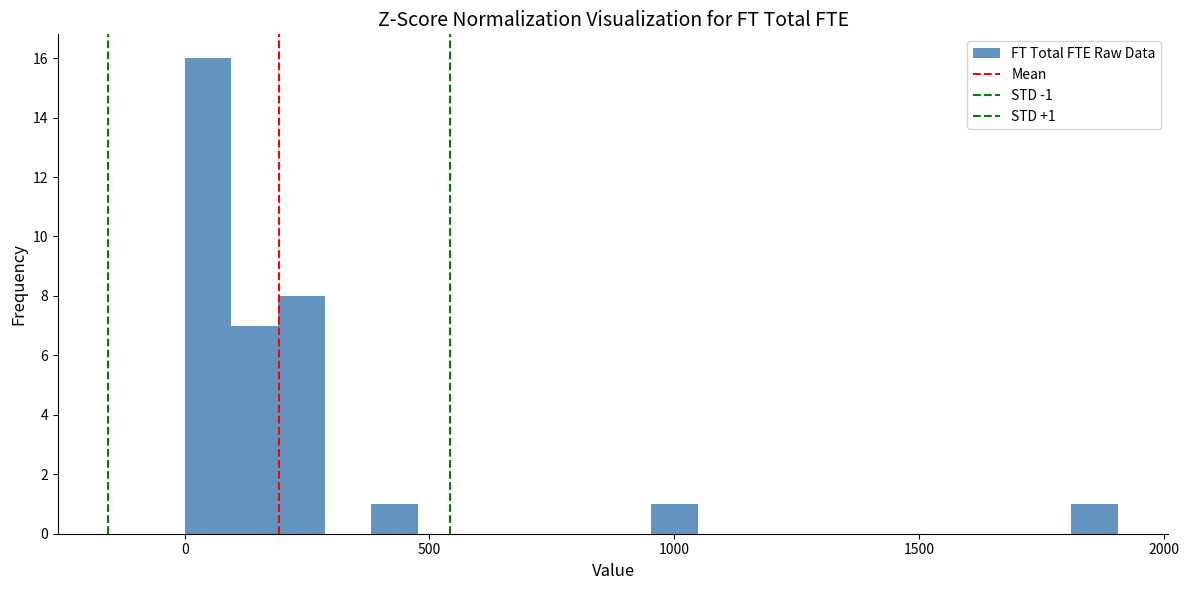

Read against the x-axis, roughly where is the centre of the tallest bar?

50